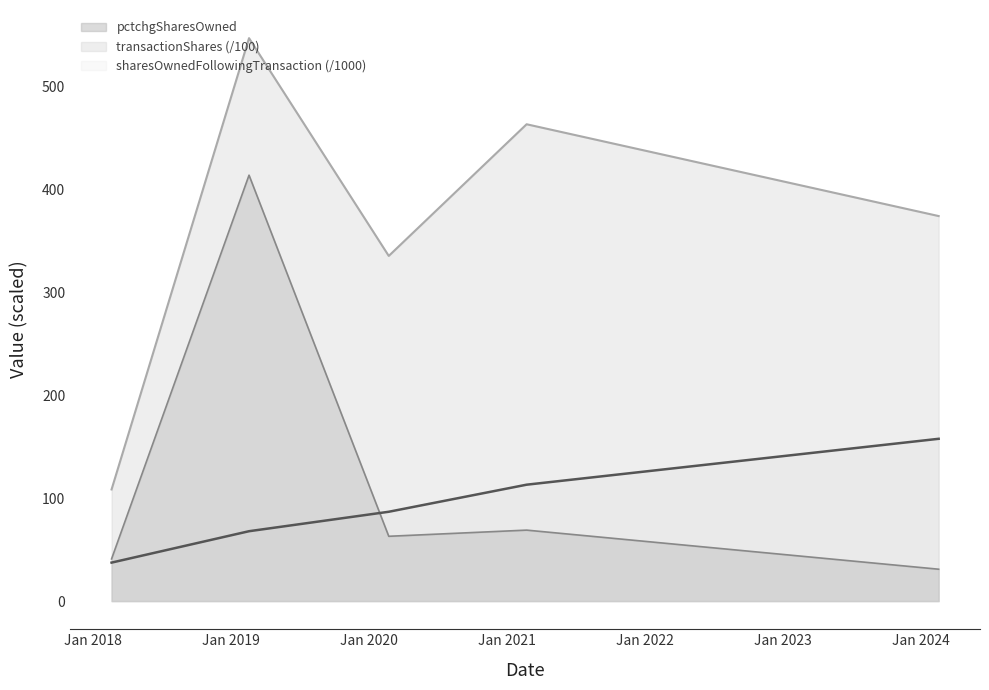

List the labels in order of transactionShares value, smallest first.

2018-02-18, 2020-02-22, 2024-02-17, 2021-02-21, 2019-02-17